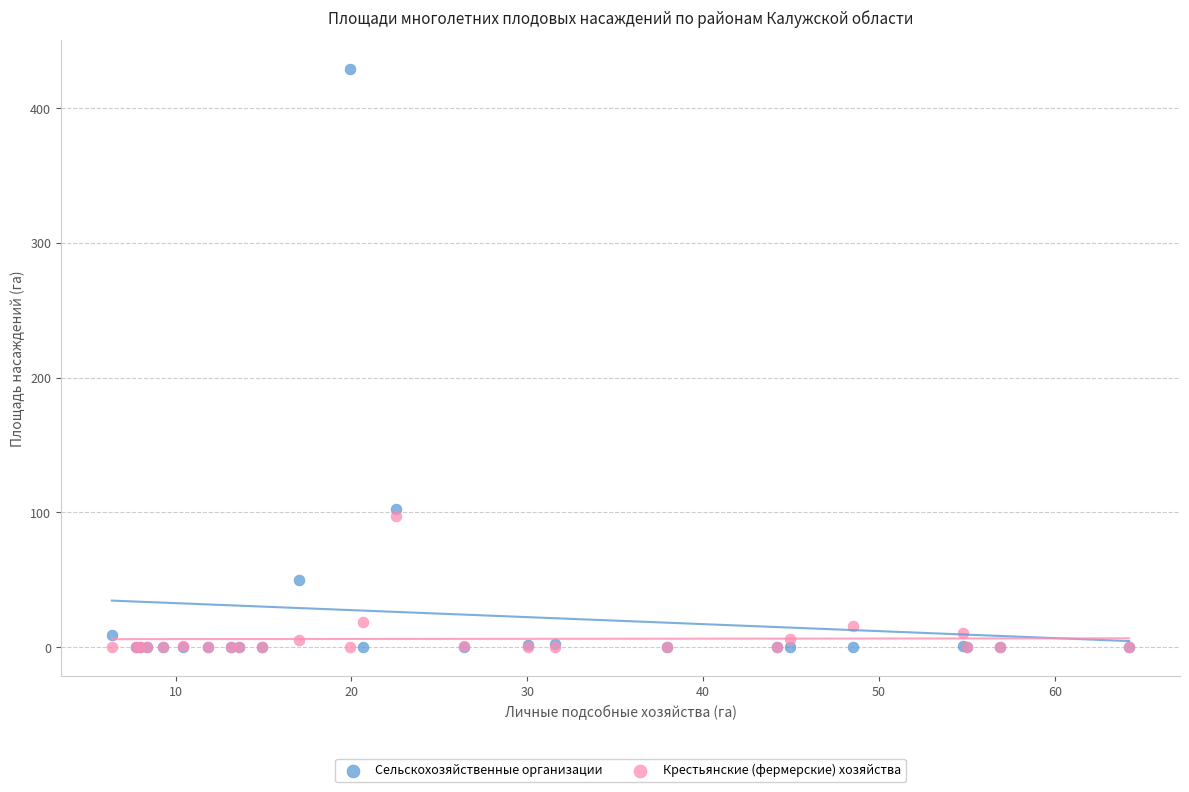

Which series has the largest Y range (max minus min)?

Сельскохозяйственные организации